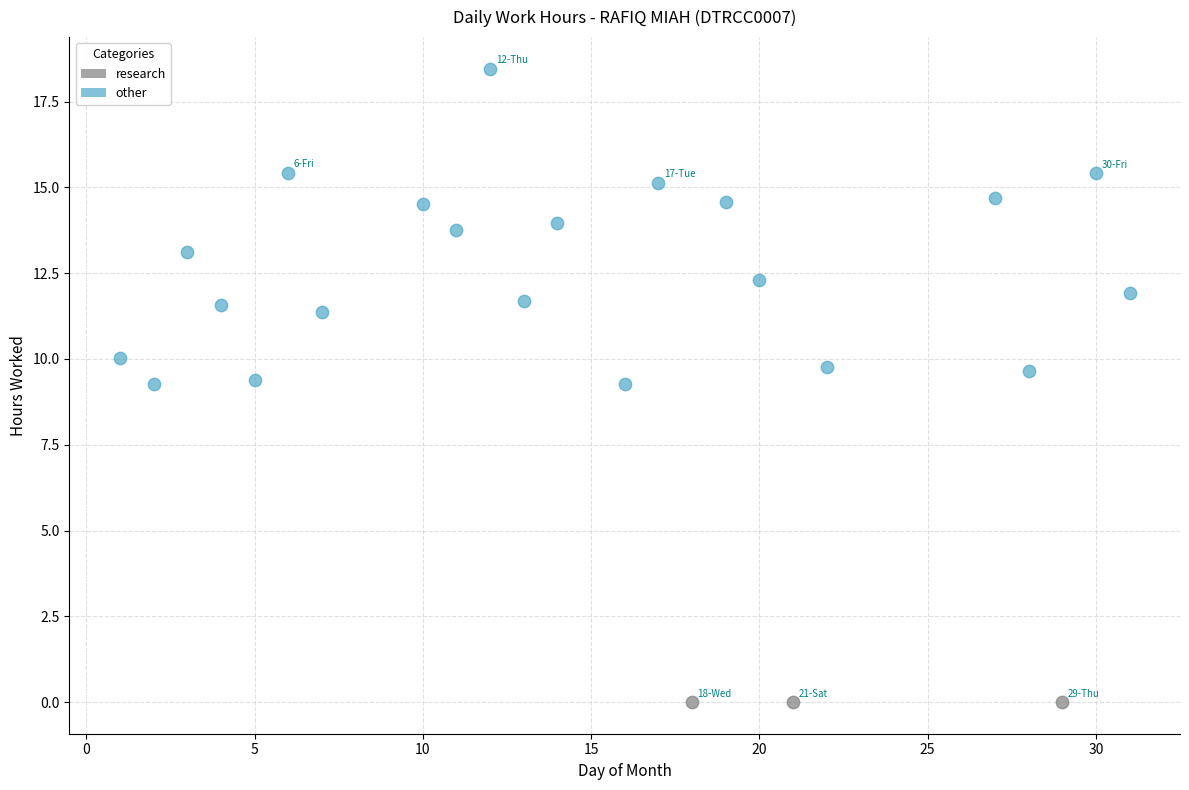

Which series contains the highest Y value?

other